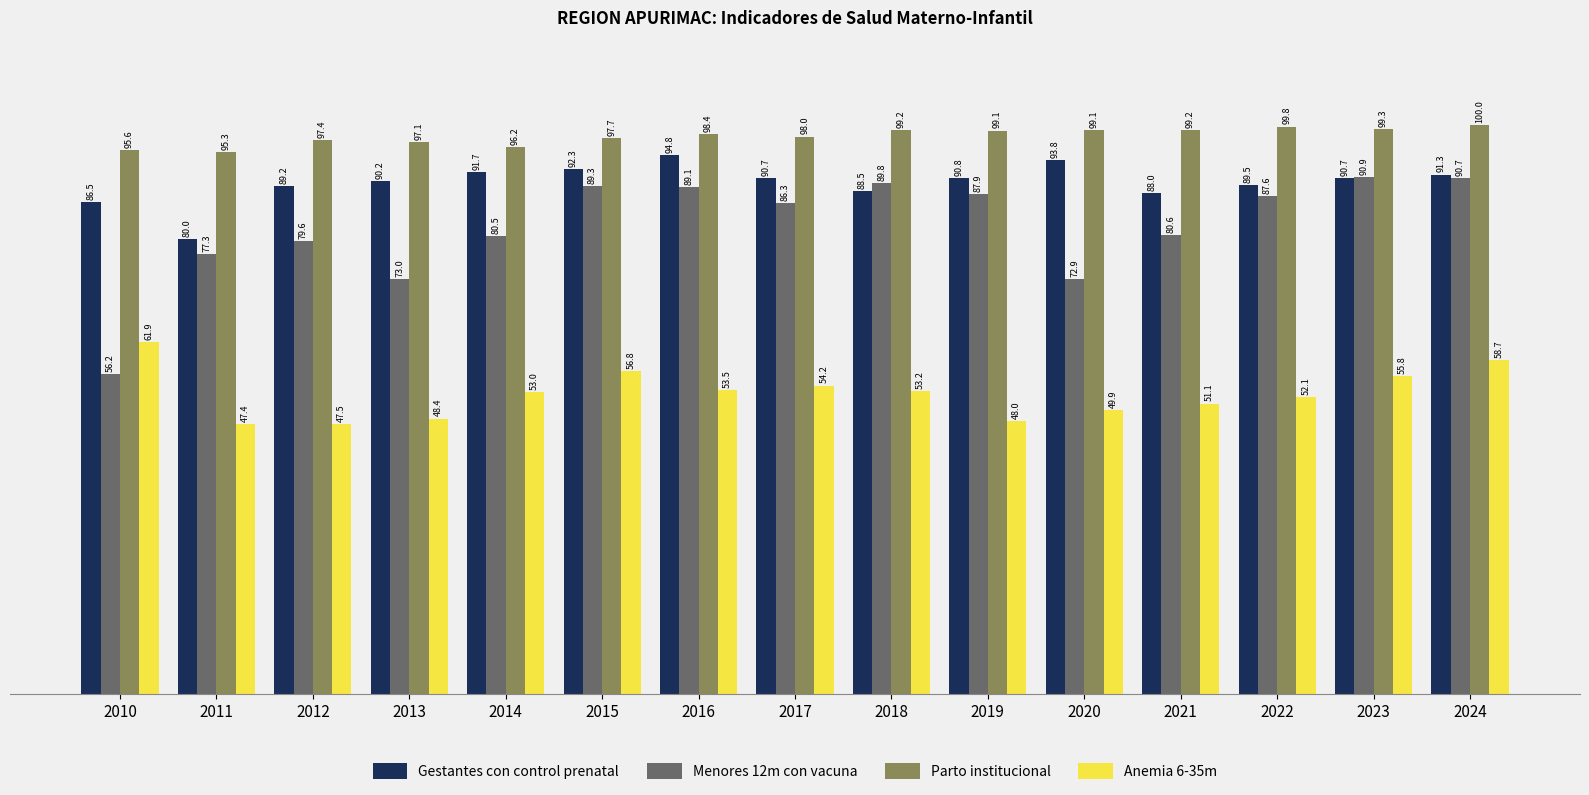

What is the spread (max minus min) of values at 2011?

47.9